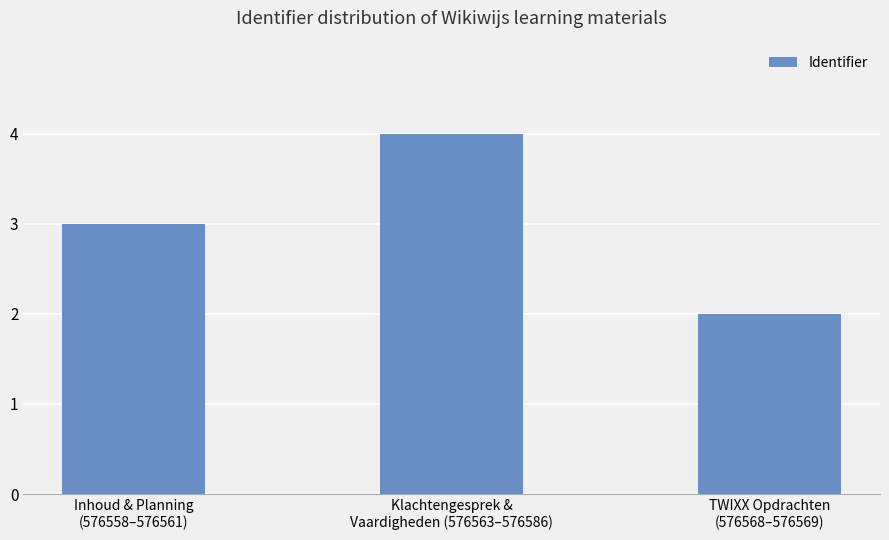

What is the value of the 1st bar from the left?

3